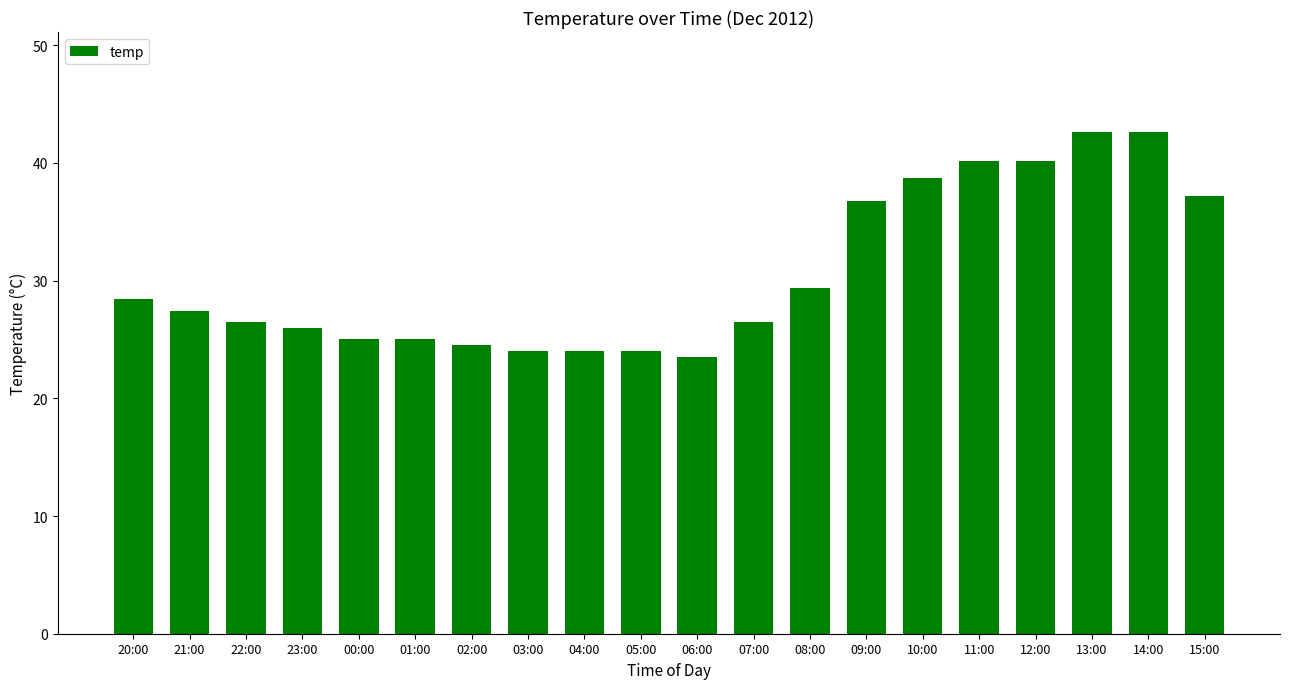

What is the minimum value shown in the chart?

23.5